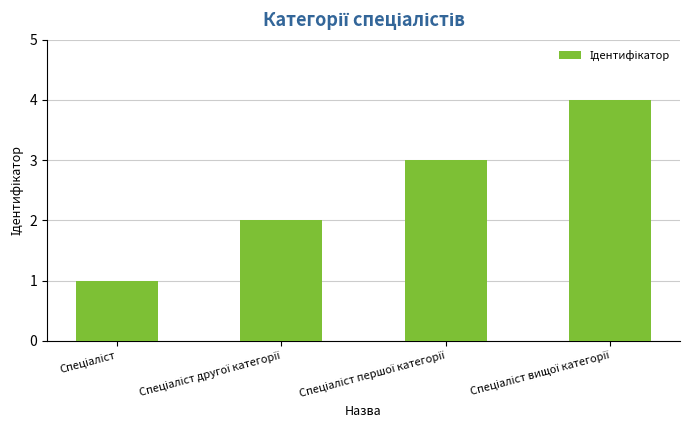

What is the sum of all values?

10